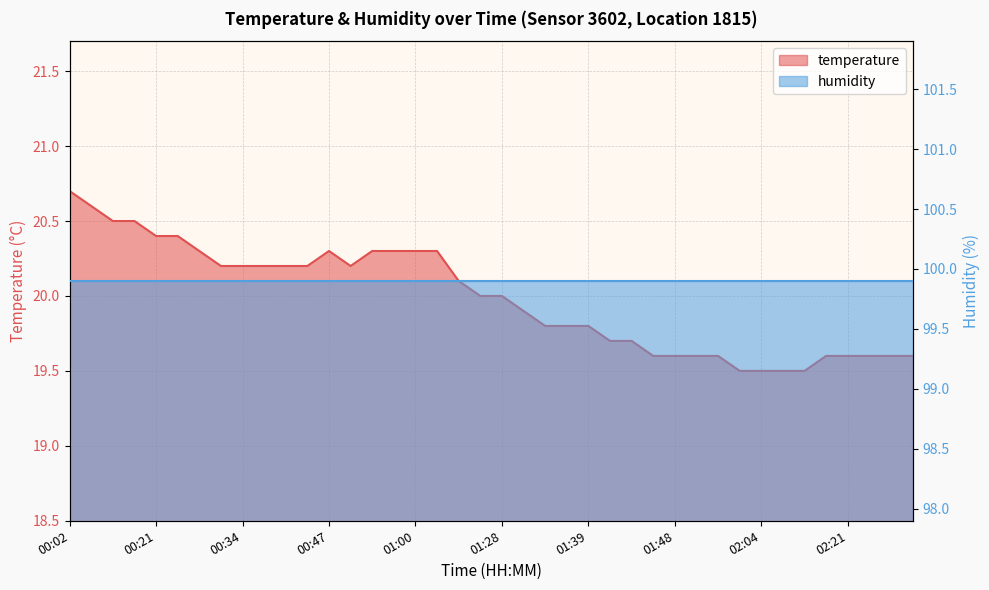

What is the smallest value displayed?

19.5